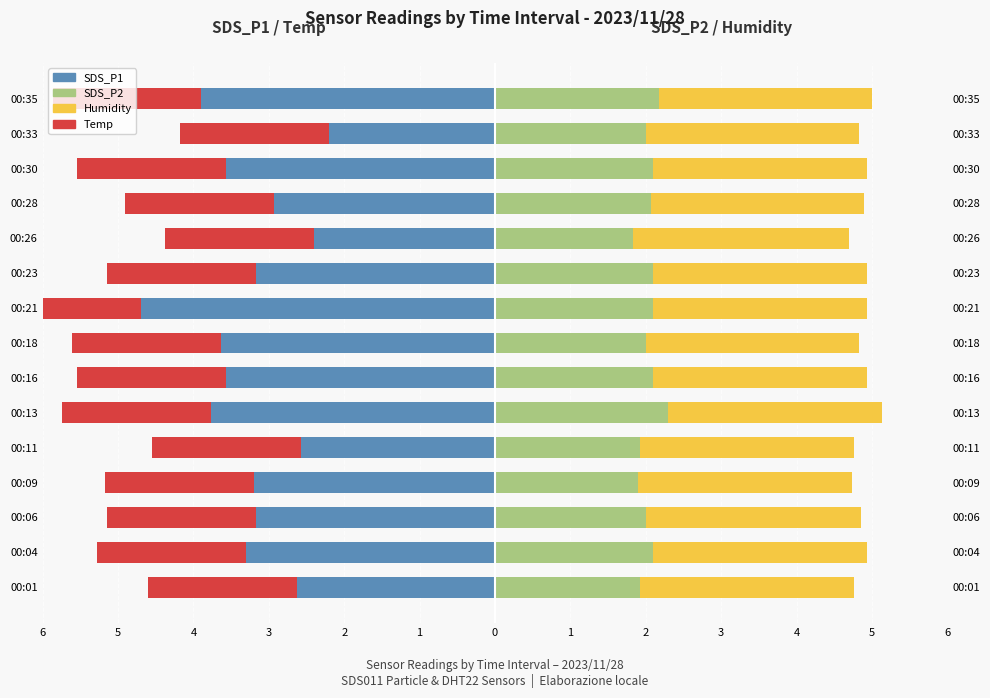

How many bars are there in total?

60